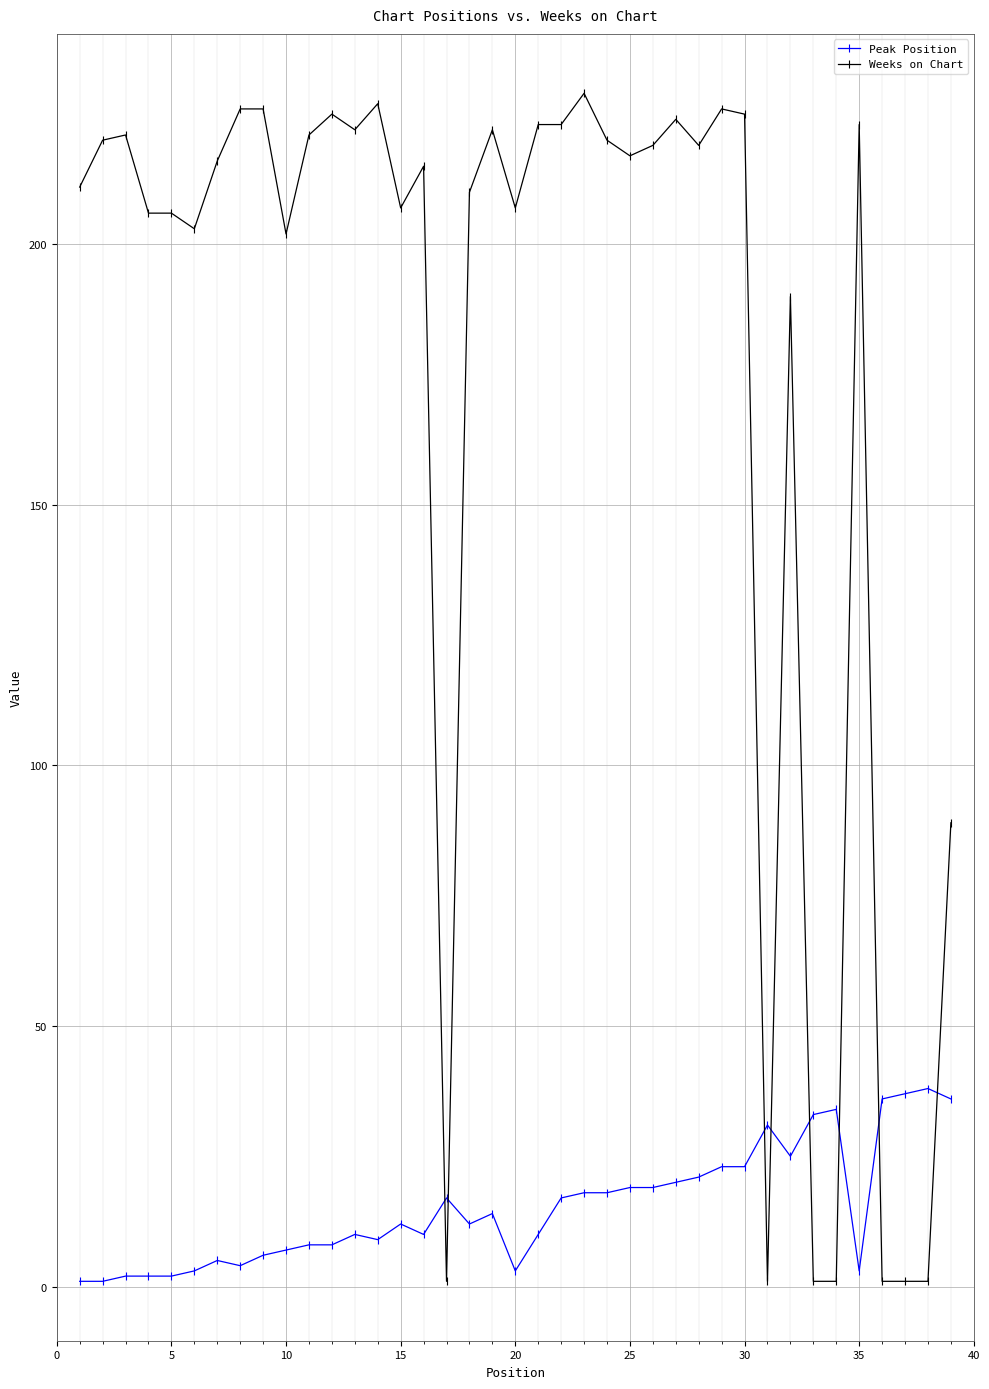

What is the highest value of the Weeks on Chart series?

229